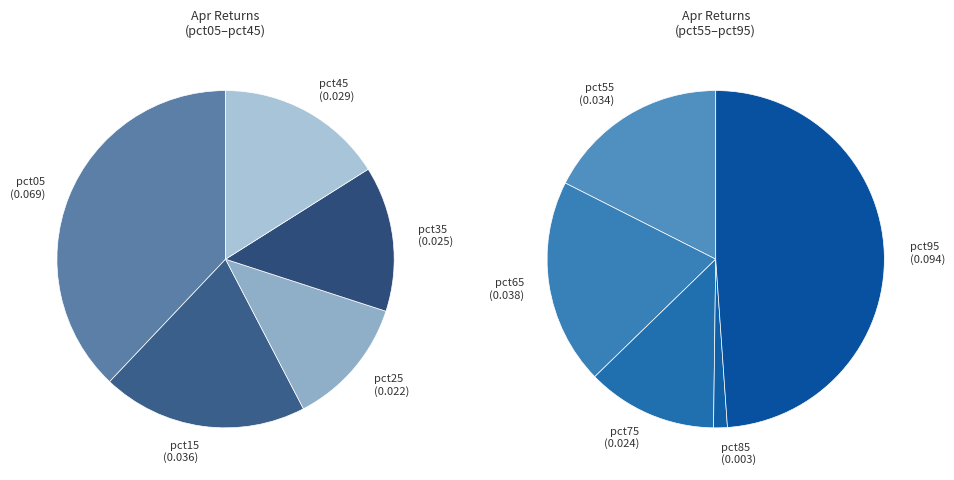

Do pct95 and pct05 together represent more than half of the pie?

No